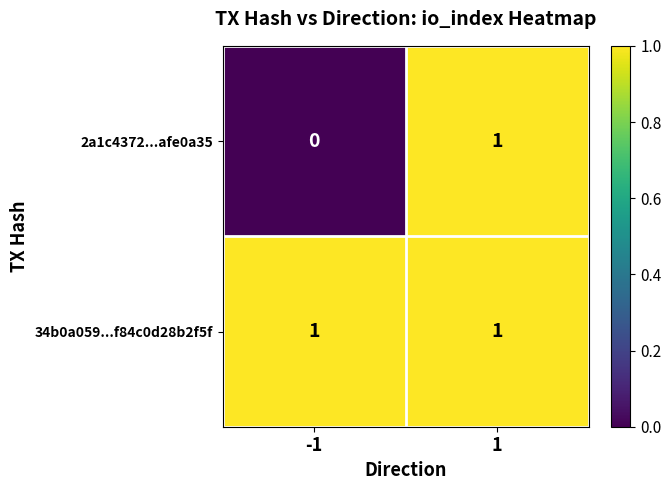

Reading left to right, transcribe all the data shown in this chart.

2a1c4372...afe0a35: 0	1
34b0a059...f84c0d28b2f5f: 1	1